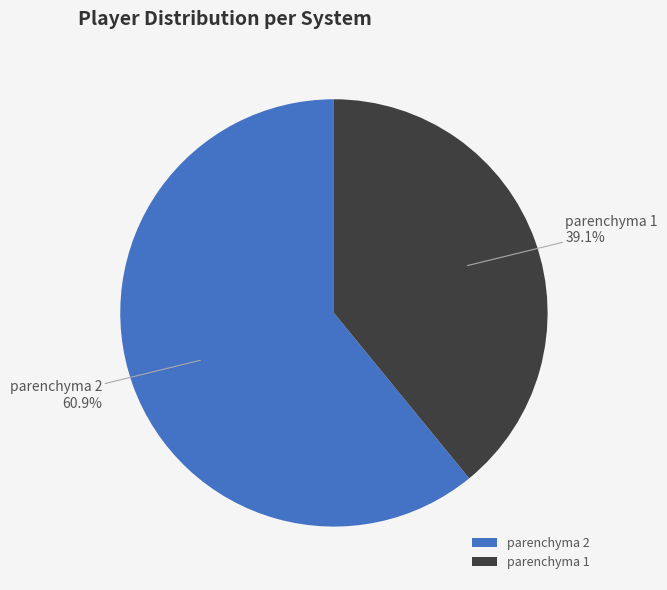

To the nearest percent, what percentage of the pie is parenchyma 1?

39%